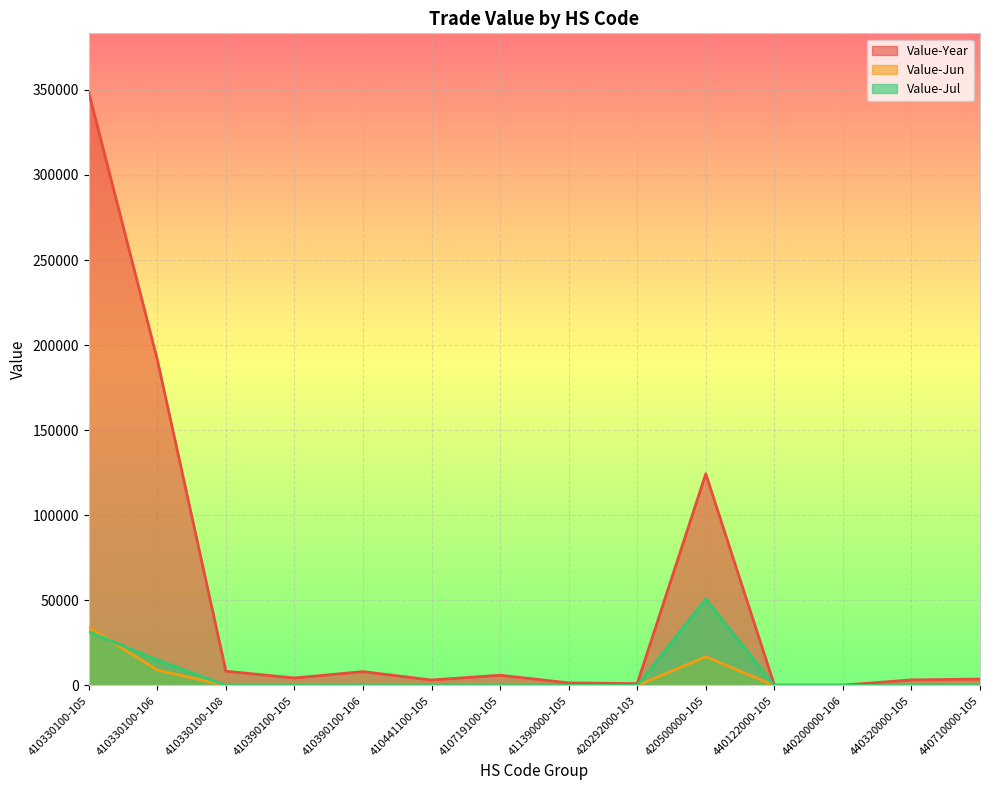

Reading left to right, what are all the values shown in this chart?

Value-Year: 410330100-105=348387	410330100-106=191421	410330100-108=8383	410390100-105=4418	410390100-106=8152	410441100-105=3219	410719100-105=6038	411390000-105=1535	420292000-103=1099	420500000-105=124397	440122000-105=265	440200000-106=211	440320000-105=3279	440710000-105=3774
Value-Jun: 410330100-105=34153	410330100-106=9068	410330100-108=0	410390100-105=0	410390100-106=0	410441100-105=0	410719100-105=0	411390000-105=0	420292000-103=0	420500000-105=16952	440122000-105=0	440200000-106=0	440320000-105=0	440710000-105=0
Value-Jul: 410330100-105=31545	410330100-106=15058	410330100-108=0	410390100-105=0	410390100-106=0	410441100-105=0	410719100-105=0	411390000-105=0	420292000-103=0	420500000-105=50821	440122000-105=0	440200000-106=0	440320000-105=0	440710000-105=0